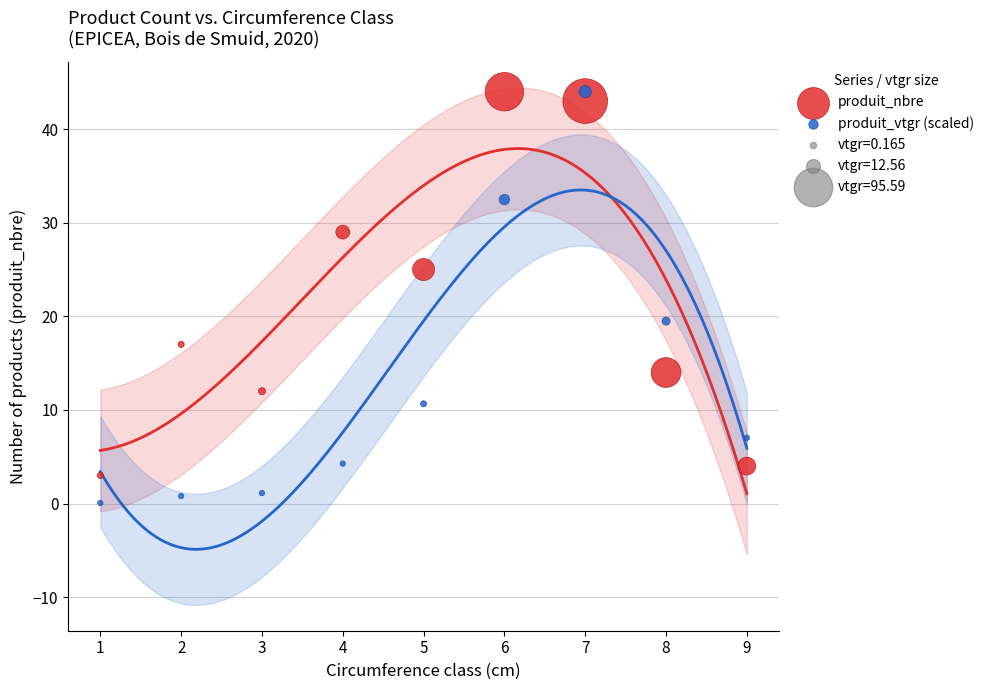

Which series has the widest spread of Y values?

produit_vtgr (scaled)